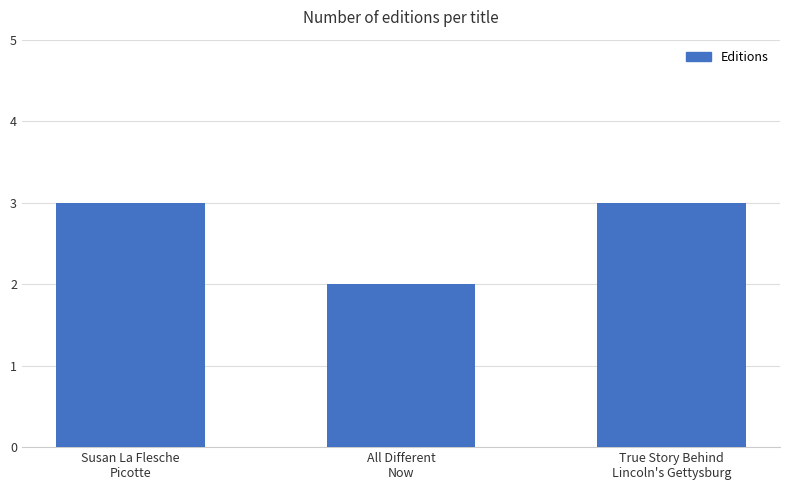

What is the average value?

3